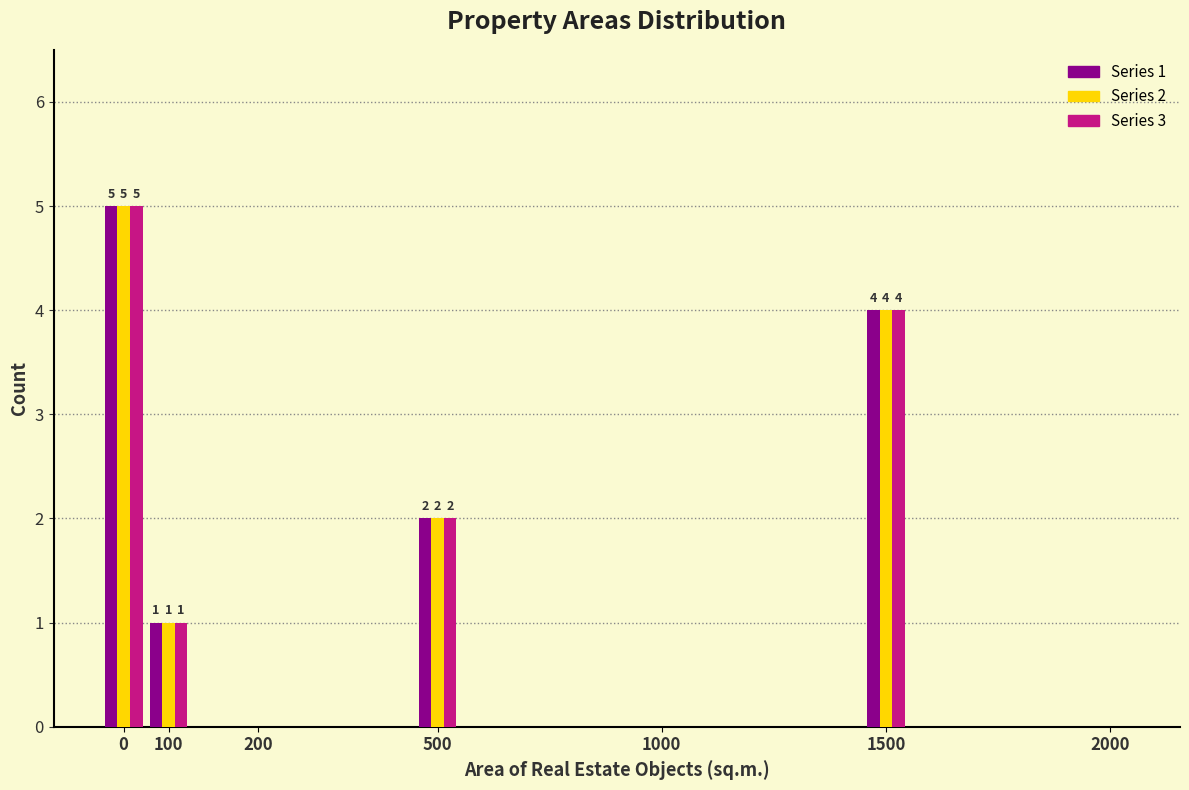

Reading left to right, transcribe all the data shown in this chart.

Series 1: 0=5	100=1	200=0	500=2	1000=0	1500=4	2000=0
Series 2: 0=5	100=1	200=0	500=2	1000=0	1500=4	2000=0
Series 3: 0=5	100=1	200=0	500=2	1000=0	1500=4	2000=0